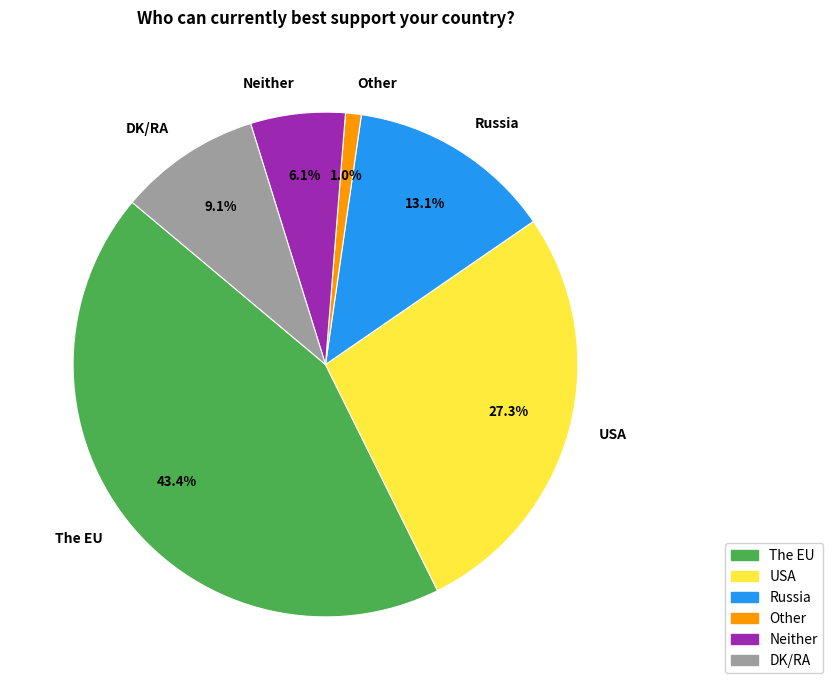

Is it true that Russia is 1% of the pie?

False